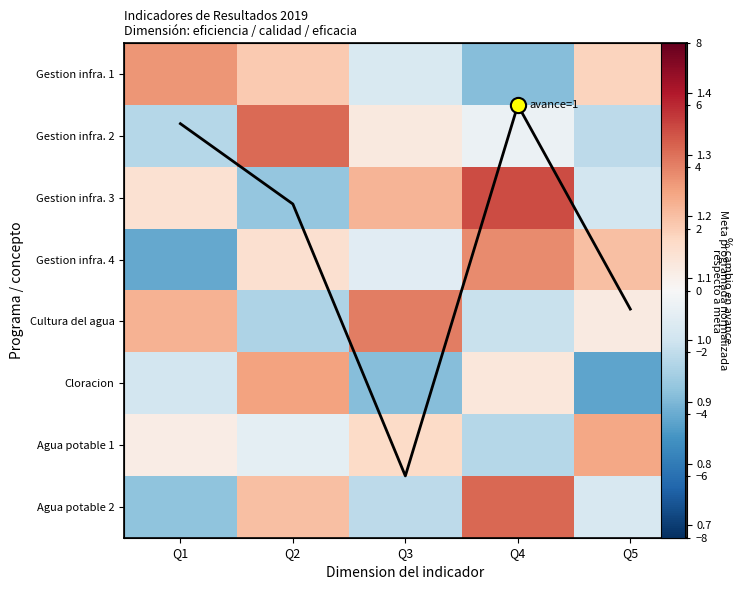

What is the average value of the Gestion infra. 1 series?

0.6